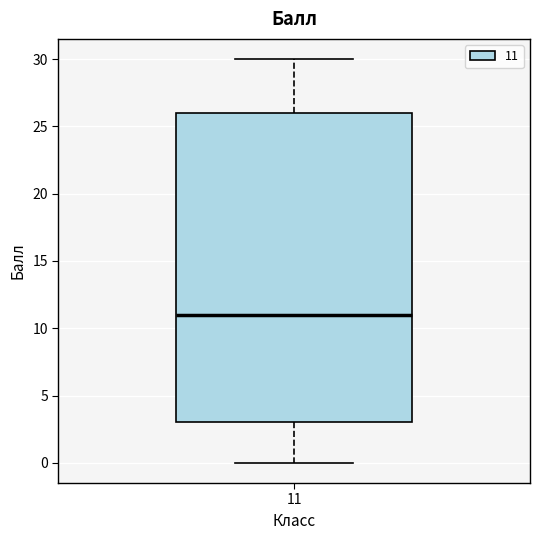

Transcribe this box plot: give where the median line is, the range the box spans, and where the two whiskers end, as read against the y-axis. The values are not printed on the chart, so give them approximately, as read against the axis.

median 11, box 3 to 26, whiskers 0 to 30